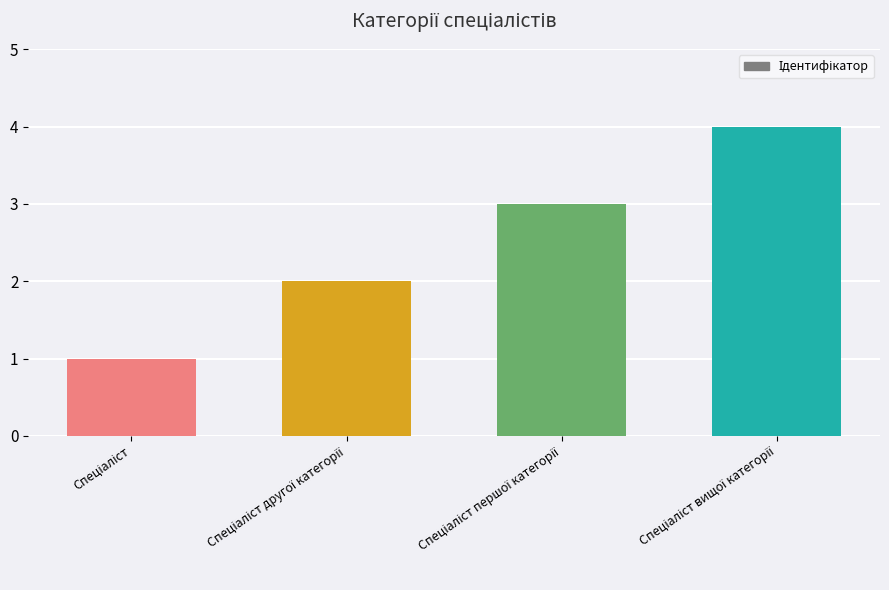

What is the greatest value displayed?

4